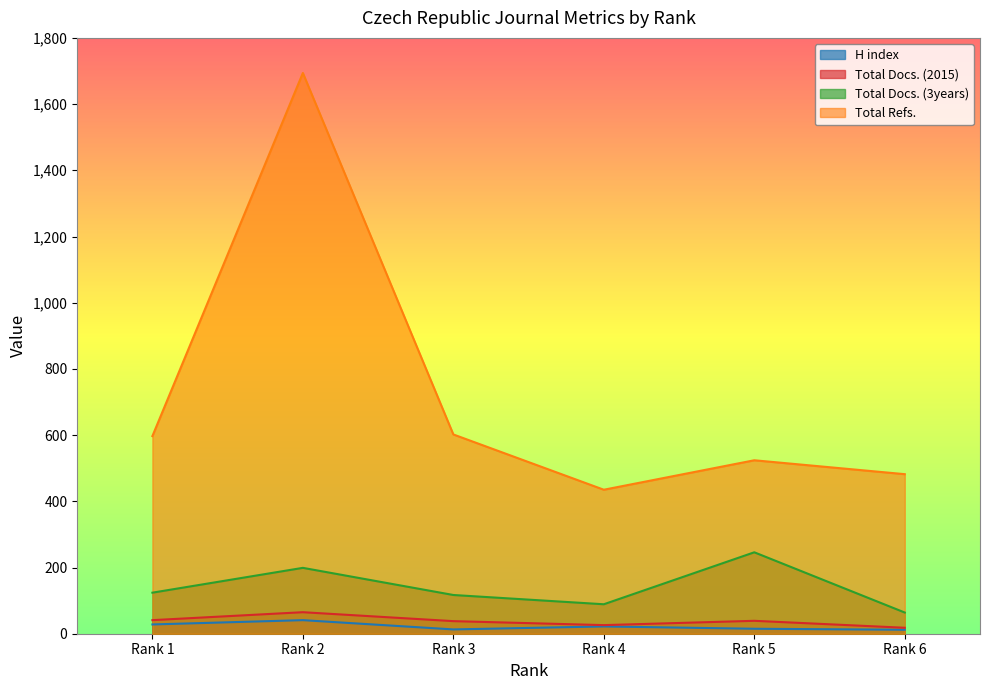

What are all the series names shown in the legend?

H index, Total Docs. (2015), Total Docs. (3years), Total Refs.